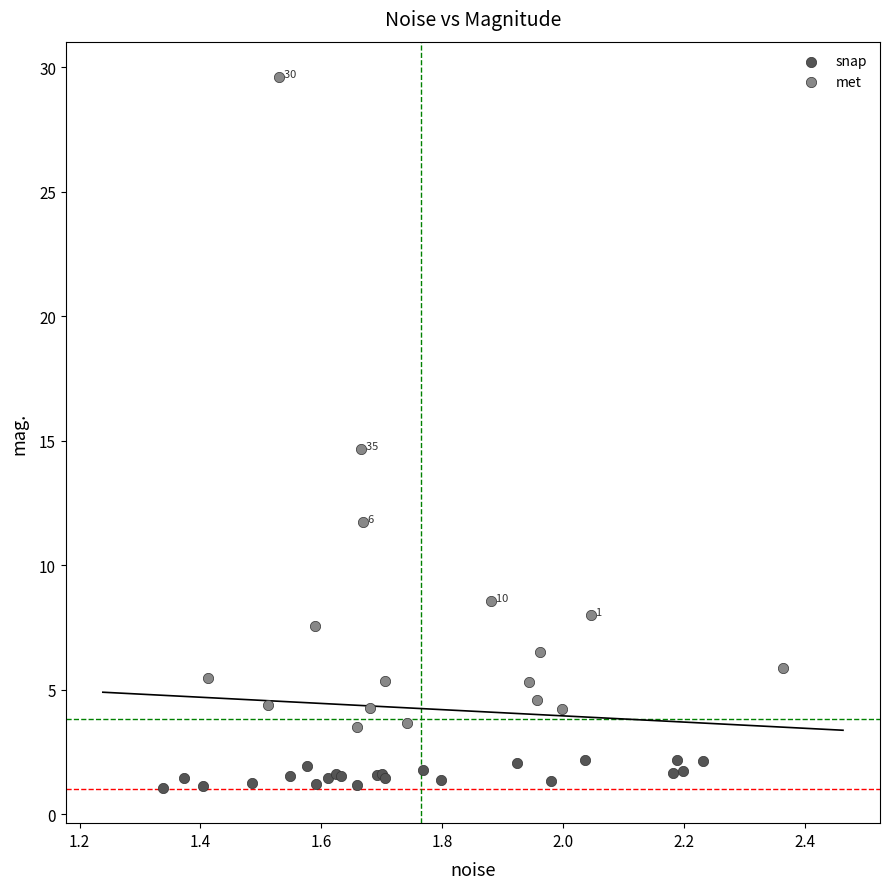

Which series contains the lowest Y value?

snap